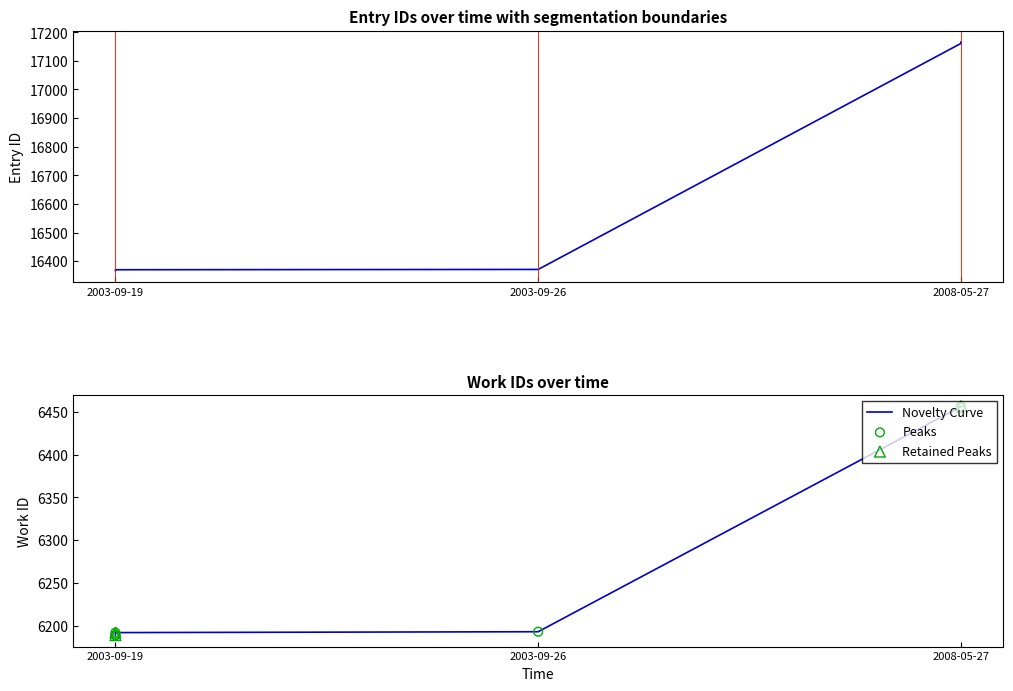

Which series reaches the minimum Y coordinate?

work_id